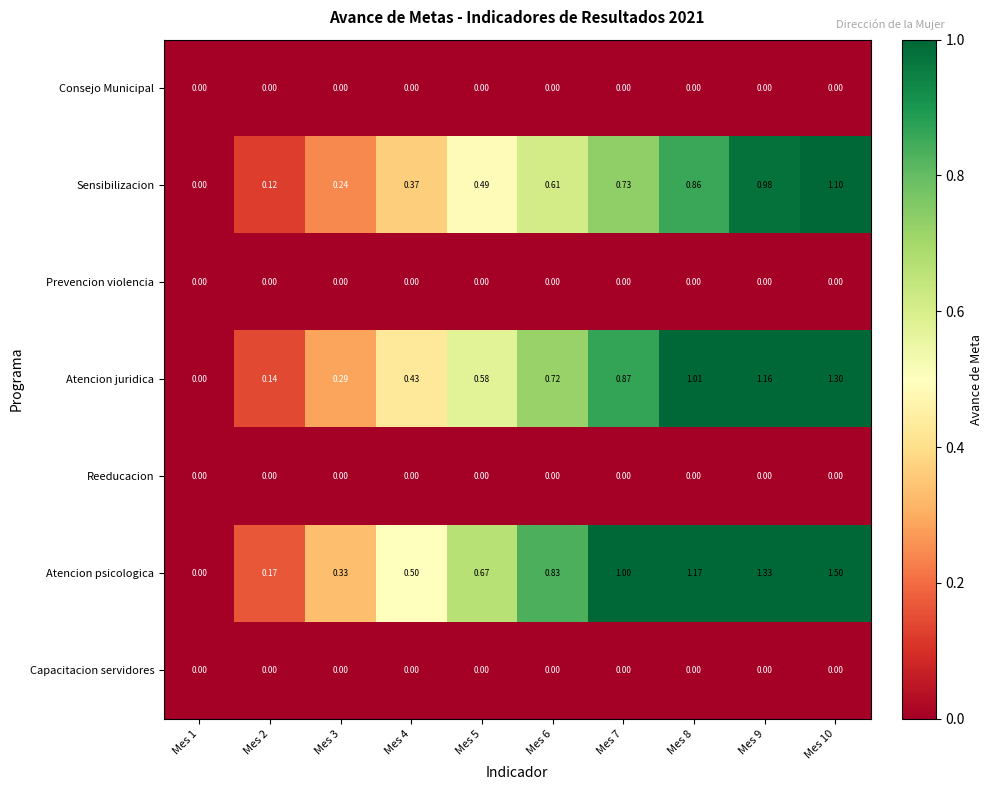

Is the value of Atencion psicologica at Mes 7 greater than the value of Sensibilizacion at Mes 5?

Yes